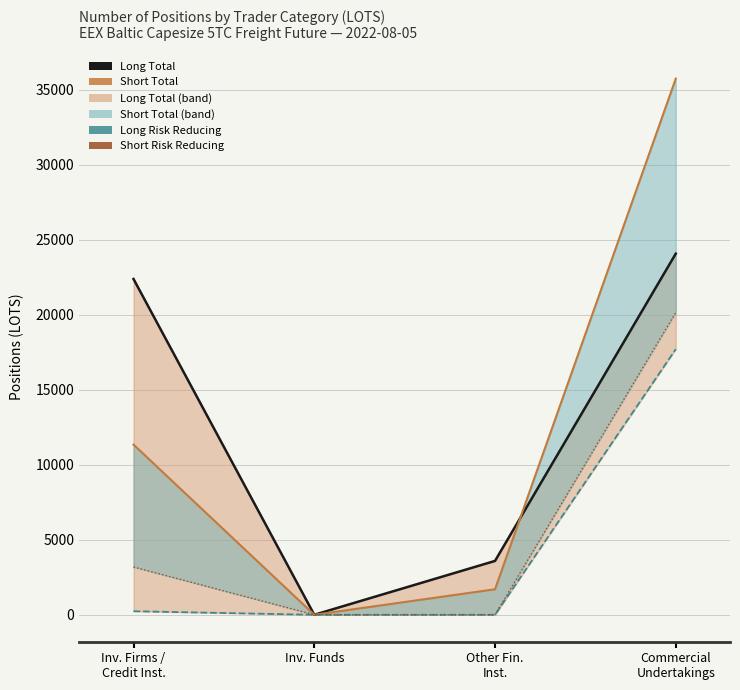

Which series has the largest total across all categories?

Long Total